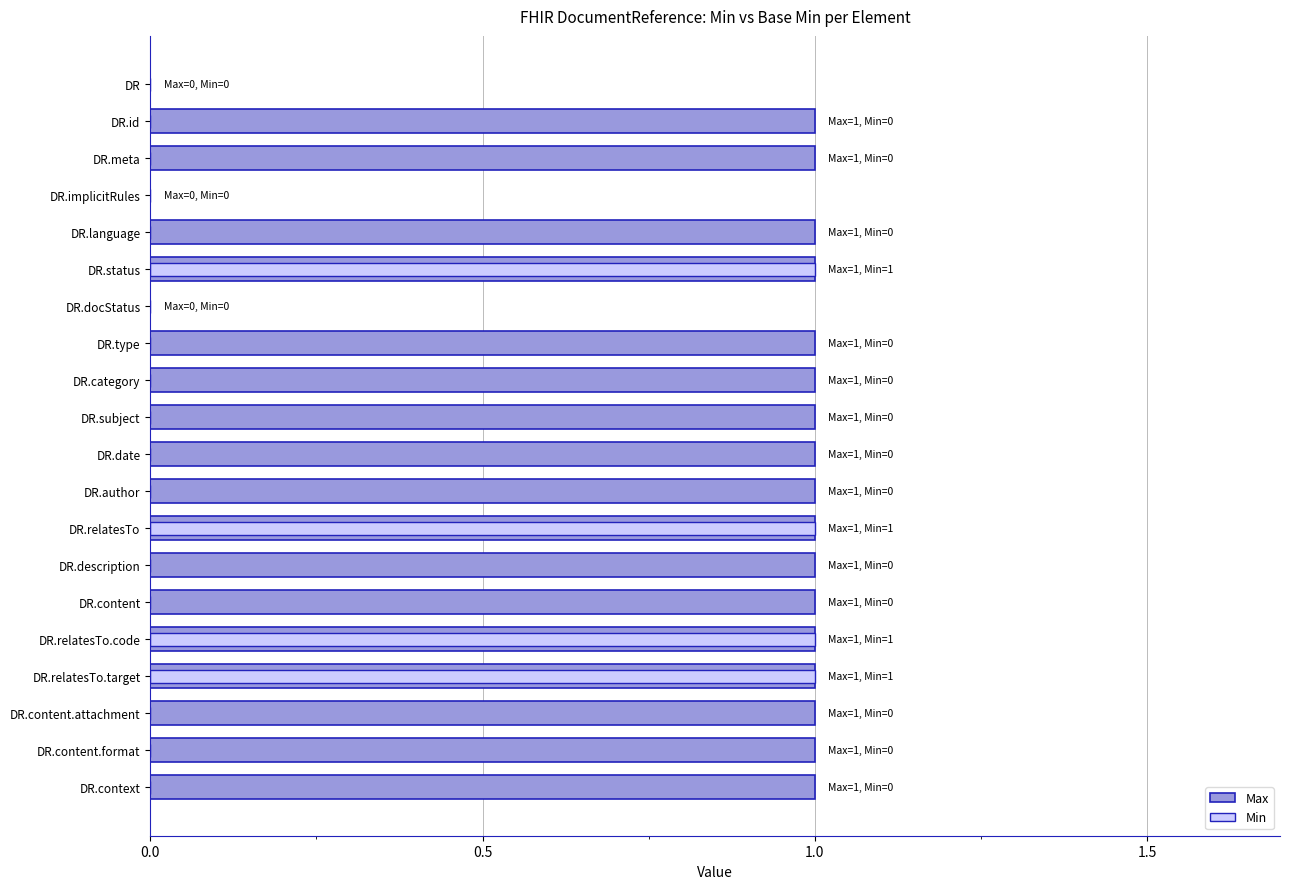

Which series has the largest range (max minus min)?

Max